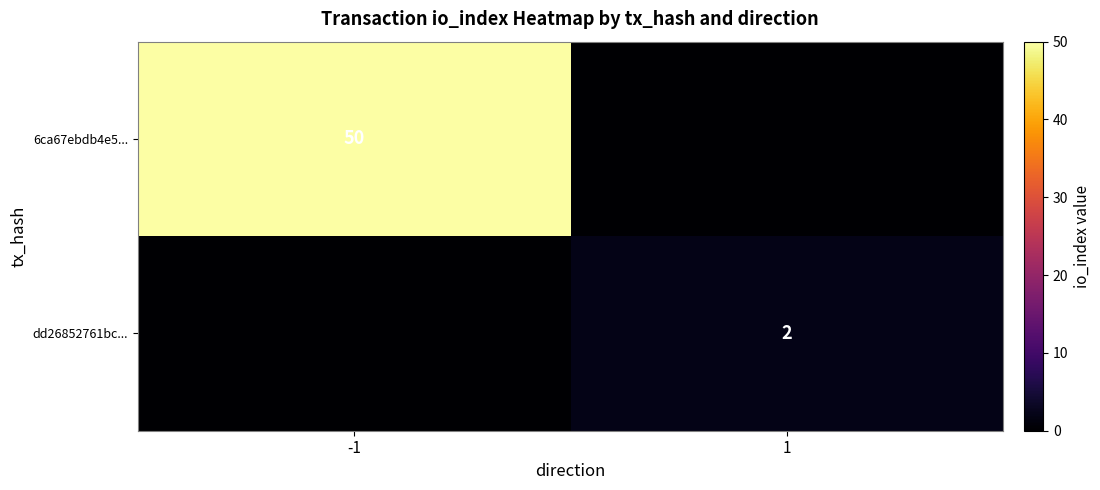

The 6ca67ebdb4e5... series shows 50 at -1. True or false?

True